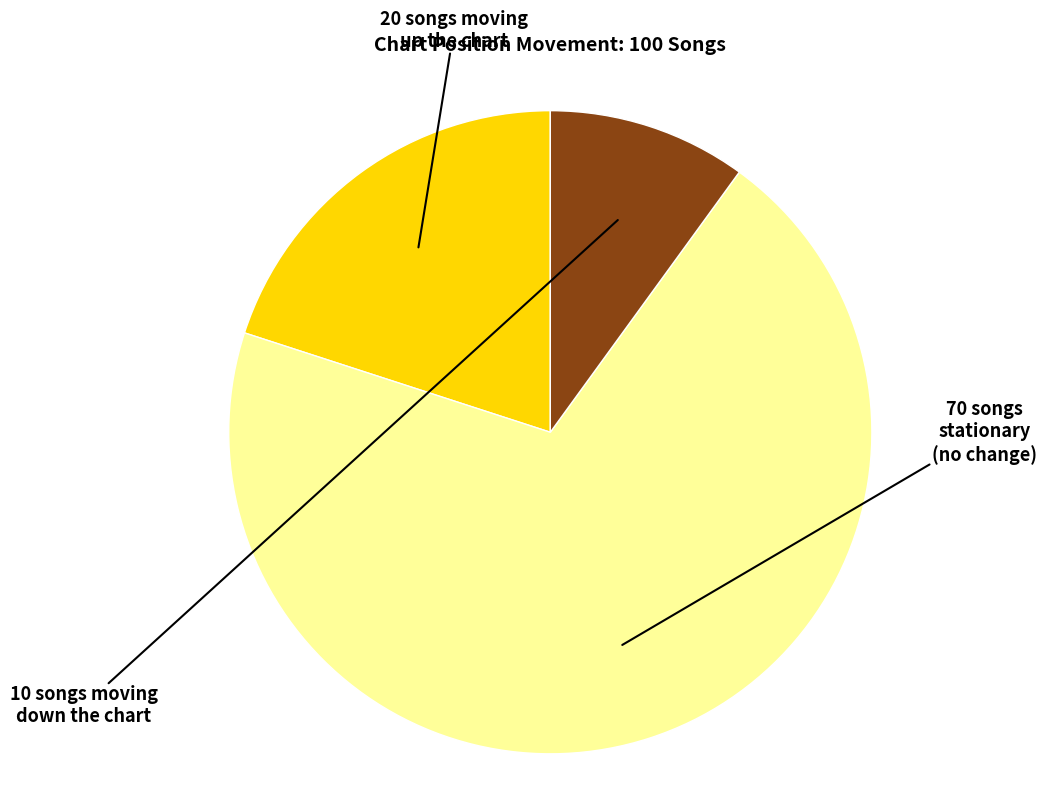

Is there any slice that represents more than half of the pie?

Yes